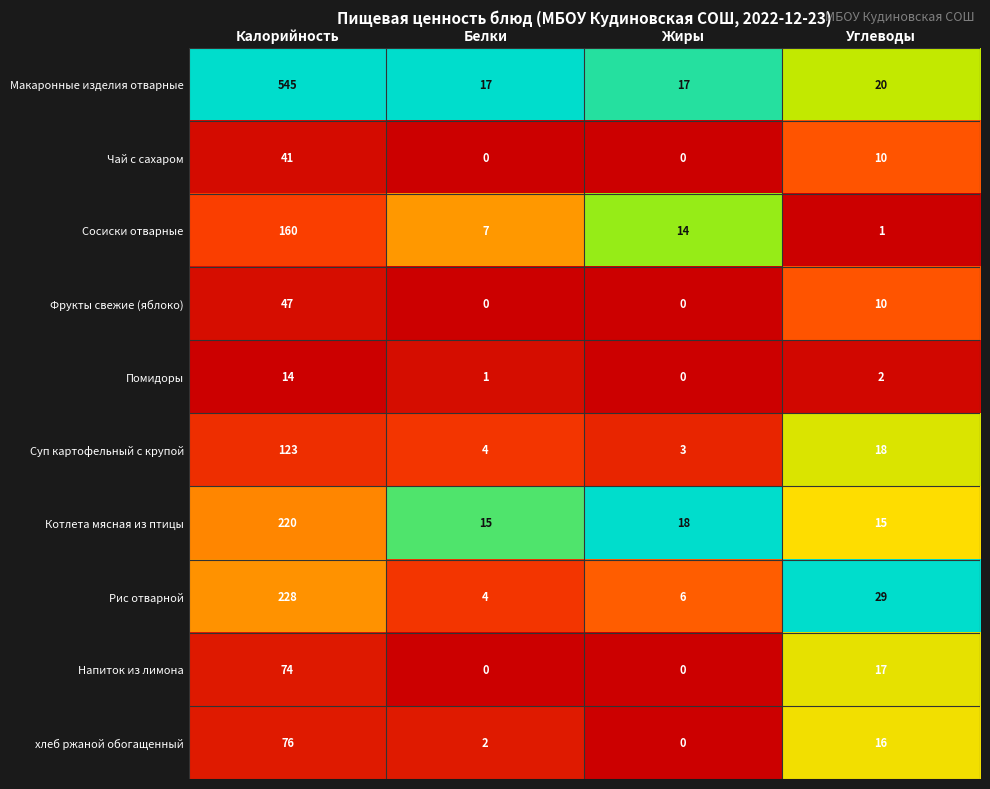

Is the value of Суп картофельный с крупой at Калорийность greater than the value of Макаронные изделия отварные at Углеводы?

Yes